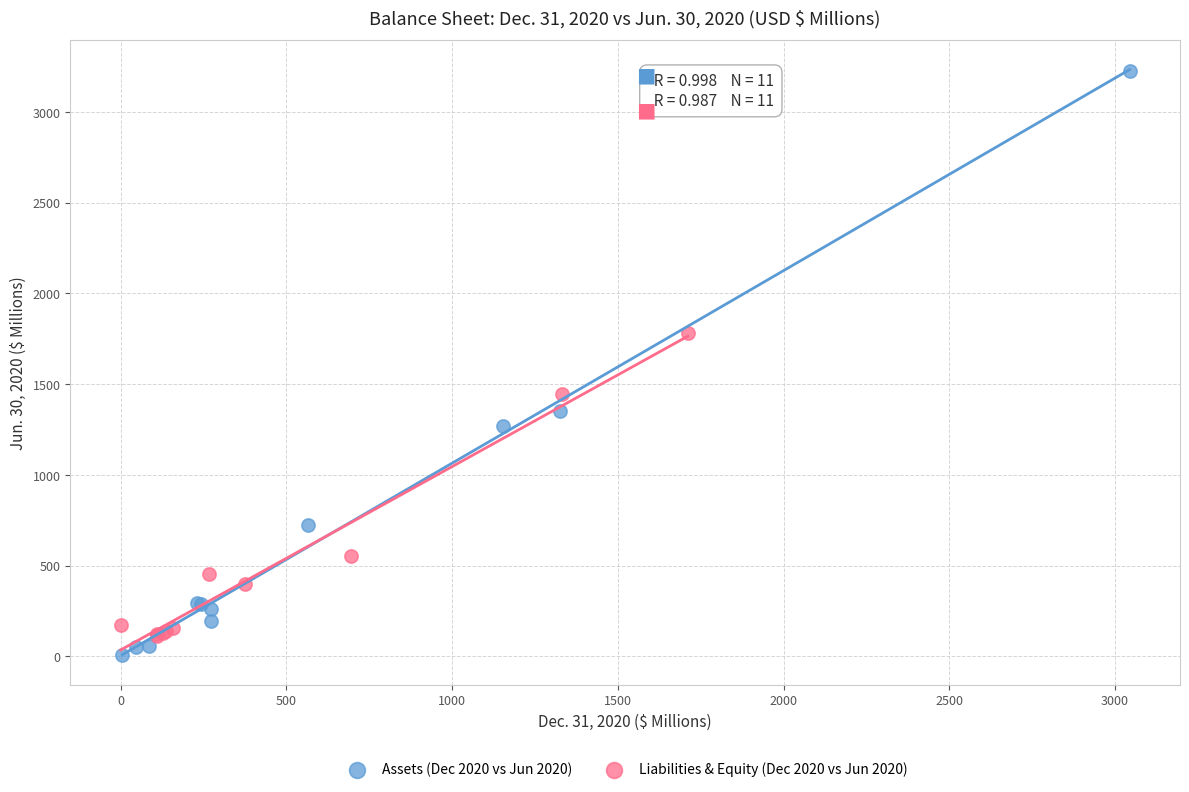

Which series has the largest Y range (max minus min)?

Assets (Dec 2020 vs Jun 2020)